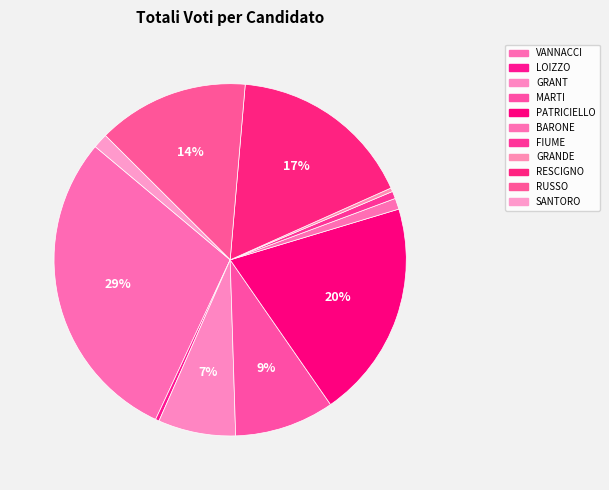

Count the number of slices in the pie.

11